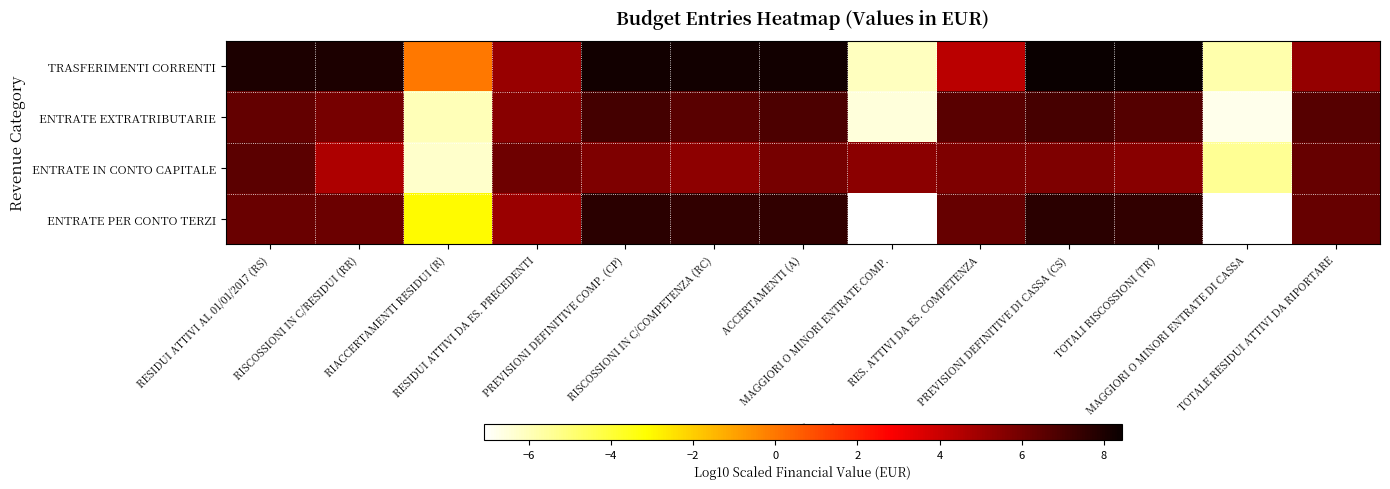

List the series in order of their peak value, lowest first.

ENTRATE IN CONTO CAPITALE, ENTRATE EXTRATRIBUTARIE, ENTRATE PER CONTO TERZI, TRASFERIMENTI CORRENTI